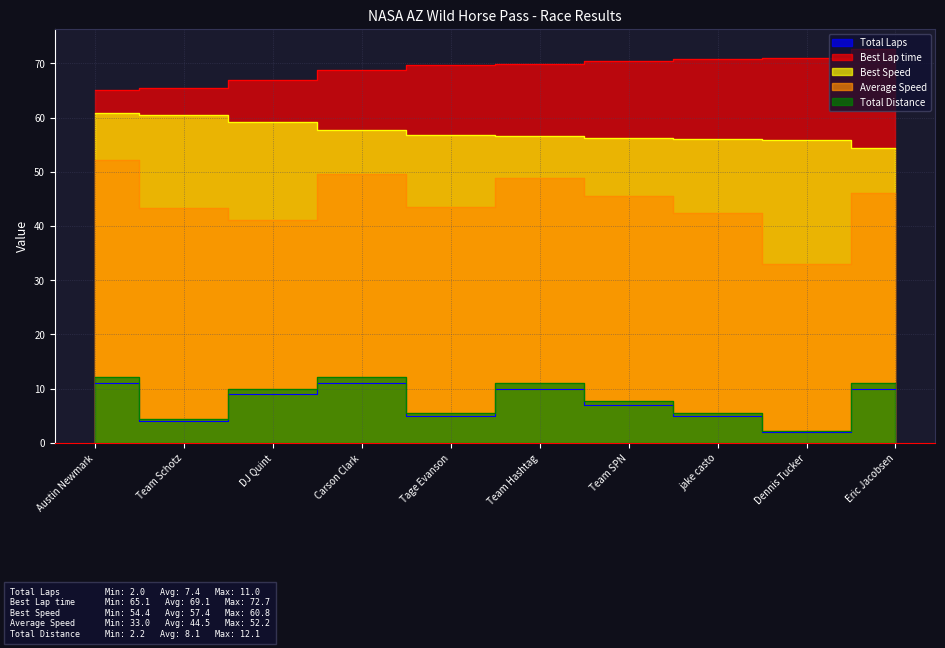

What is the total value across all series at Eric Jacobsen?

194.3